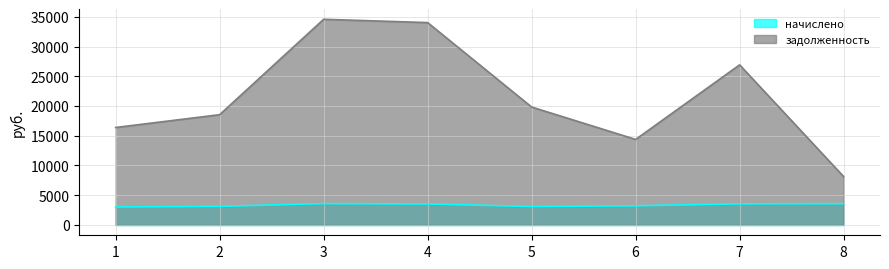

True or false: начислено and задолженность intersect in this chart.

False